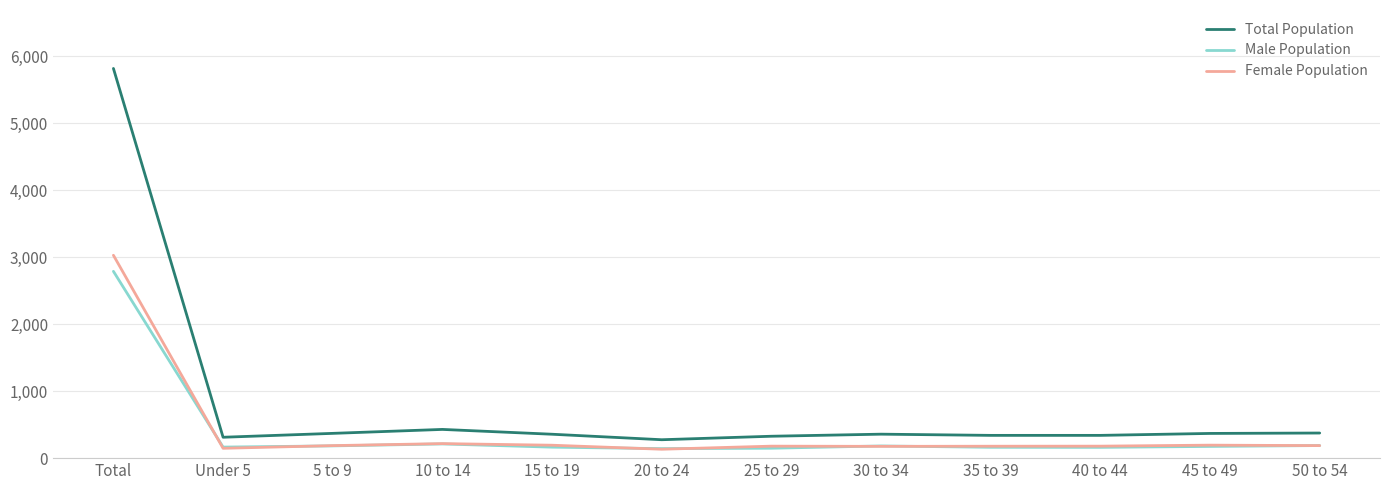

Is this an area chart (filled region under the line)?

No